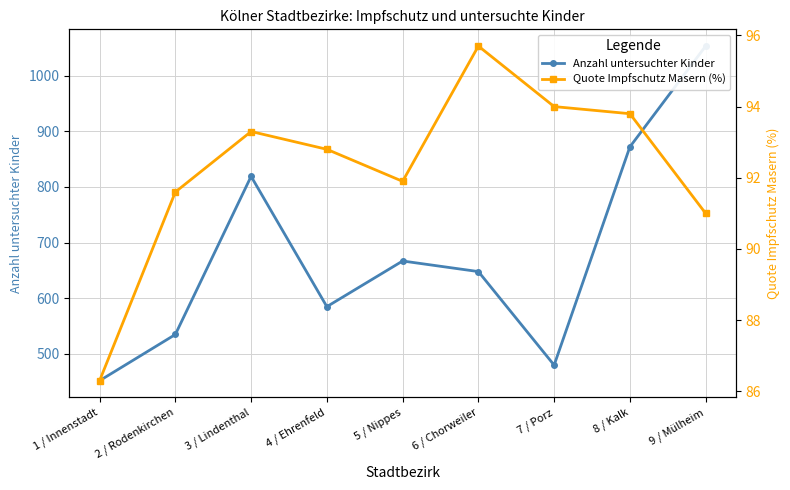

List the series in order of their overall mean, highest first.

Anzahl untersuchter Kinder, Quote Impfschutz Masern (%)